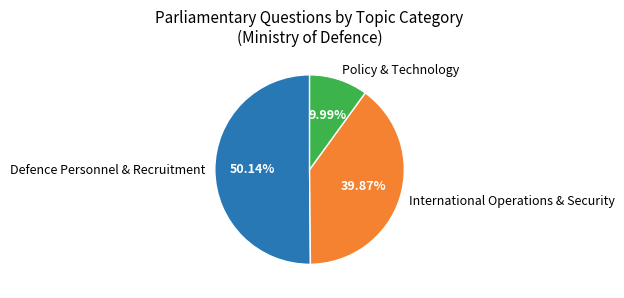

Between Policy & Technology and International Operations & Security, which is larger?

International Operations & Security